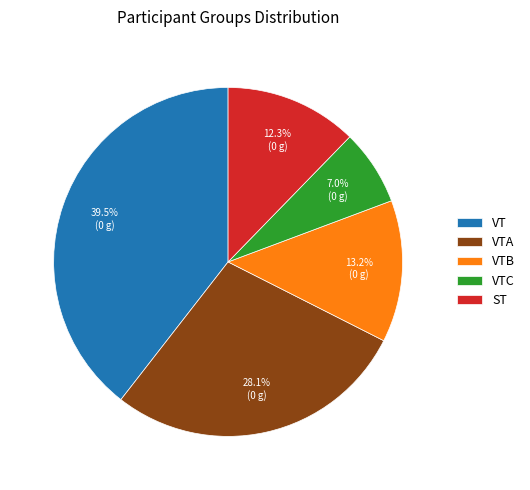

True or false: VTB accounts for 6% of the total.

False